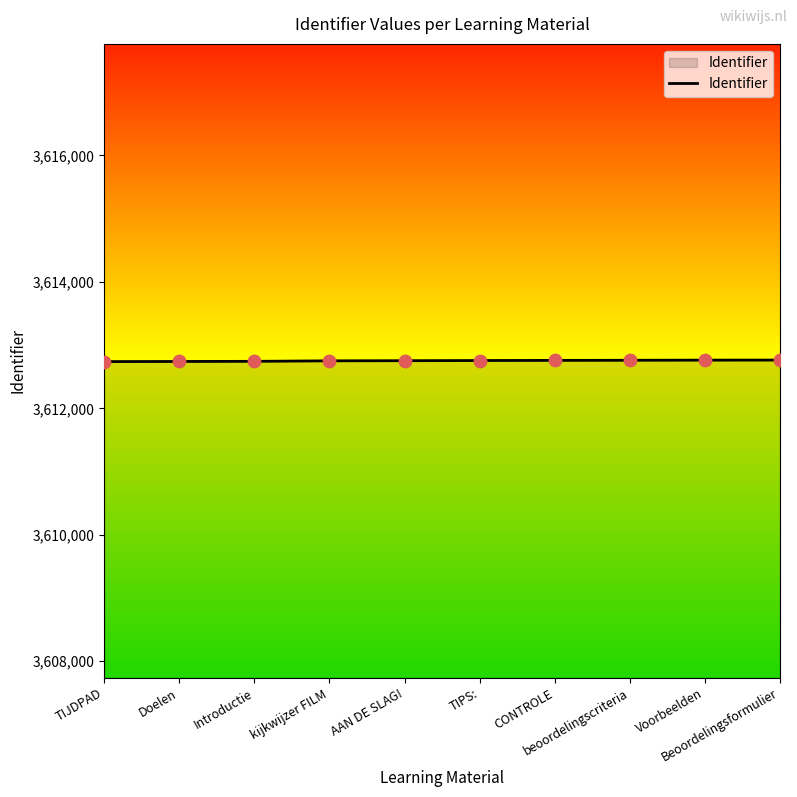

What is the greatest value displayed?

3612763